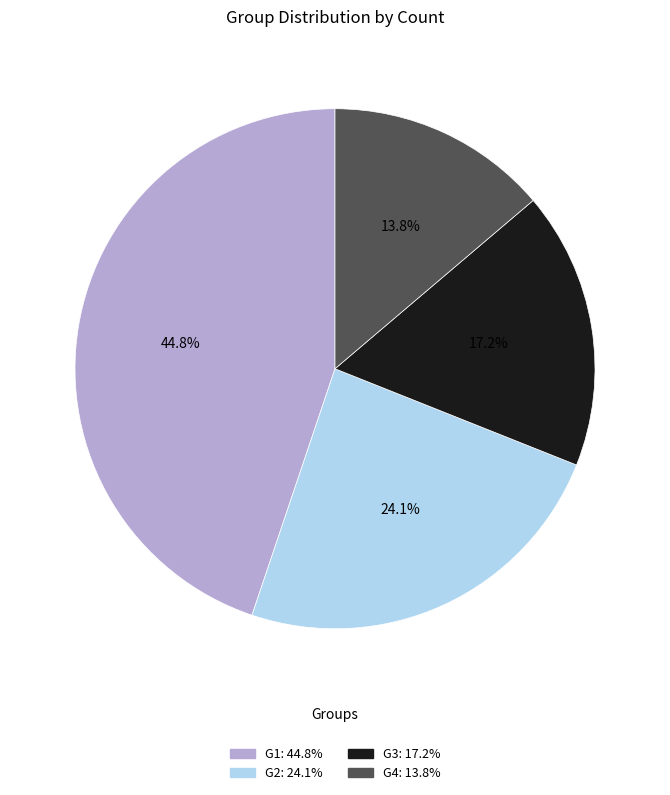

How many segments does this pie chart have?

4